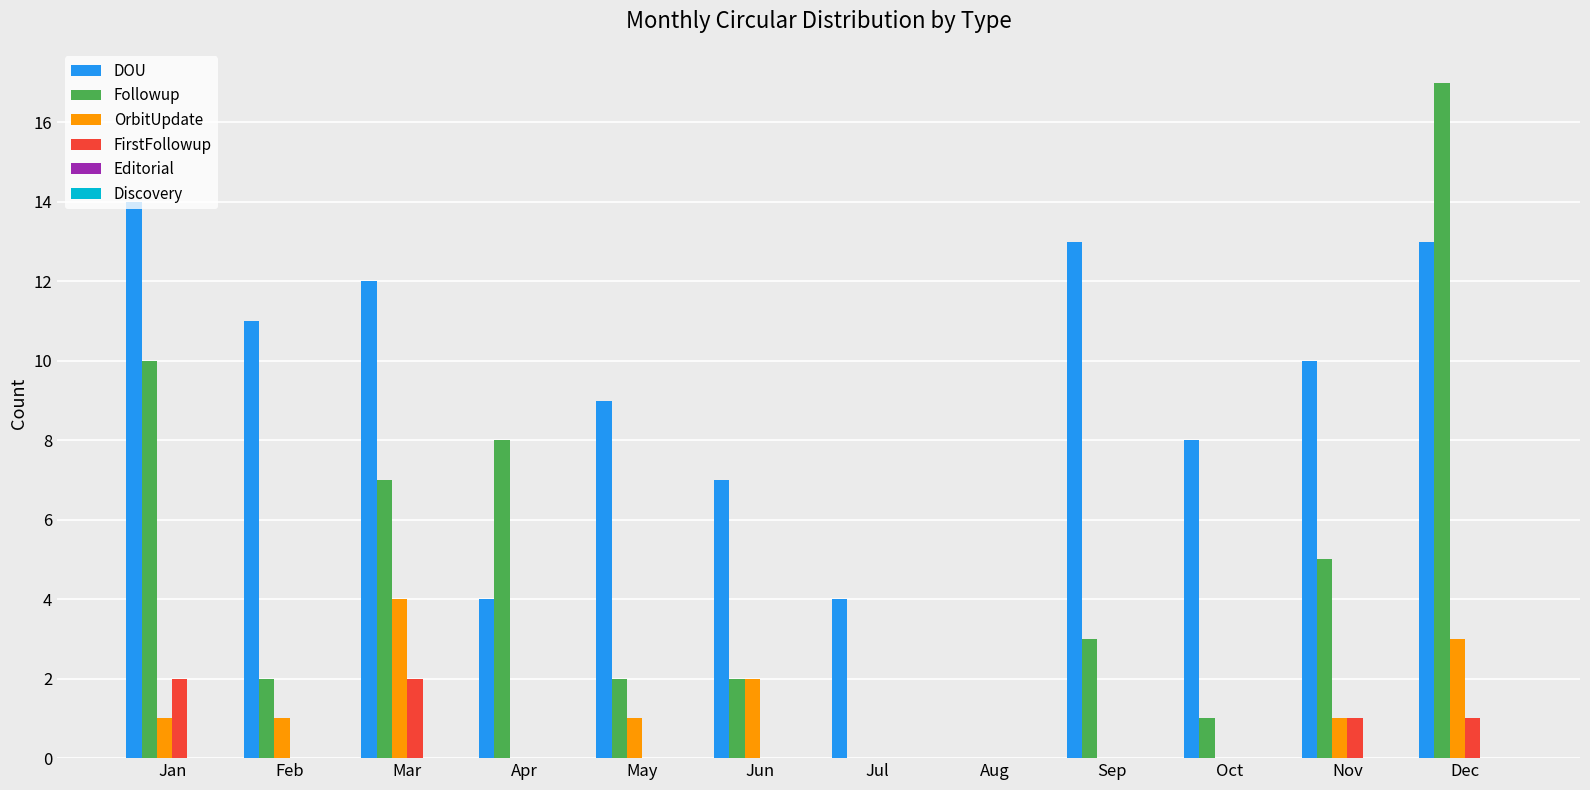

How many categories are shown in the chart?

12